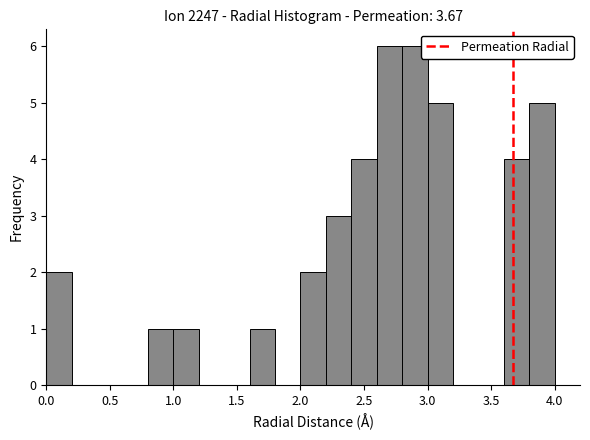

What is the height of the bar covering 3.6 to 3.8 on the x-axis? The values are not printed on the chart, so give them approximately, as read against the axis.

4